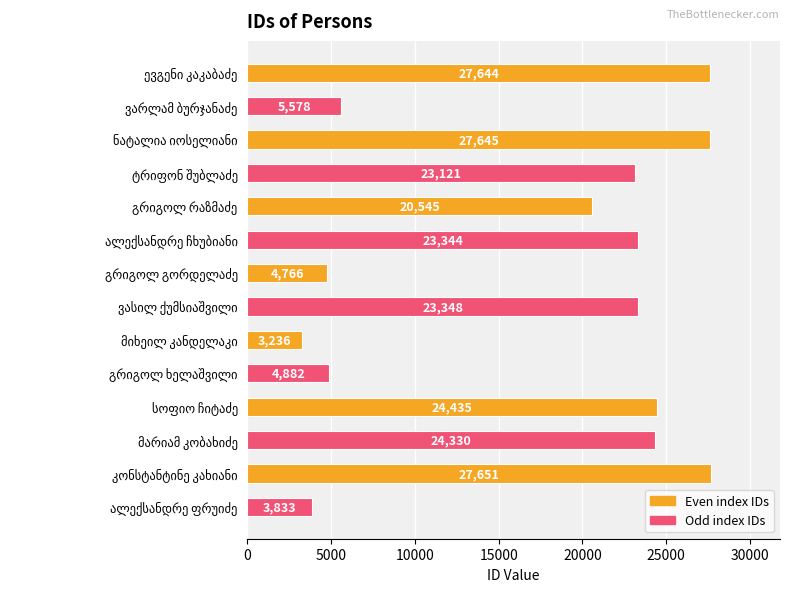

What is the average value?

17454